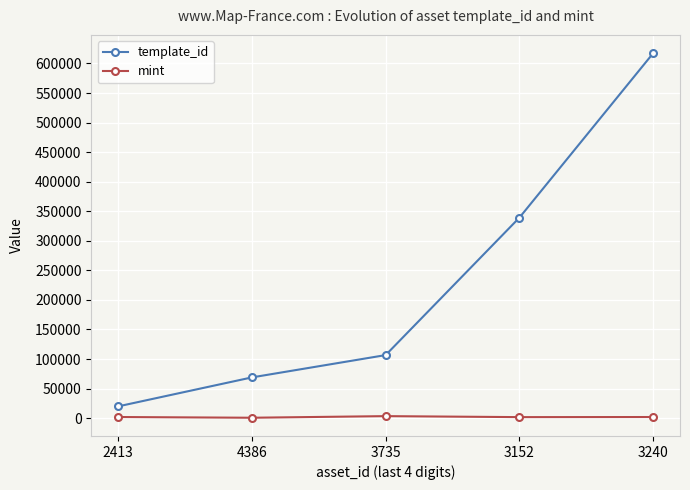

Does the chart display data point markers on the line(s)?

Yes